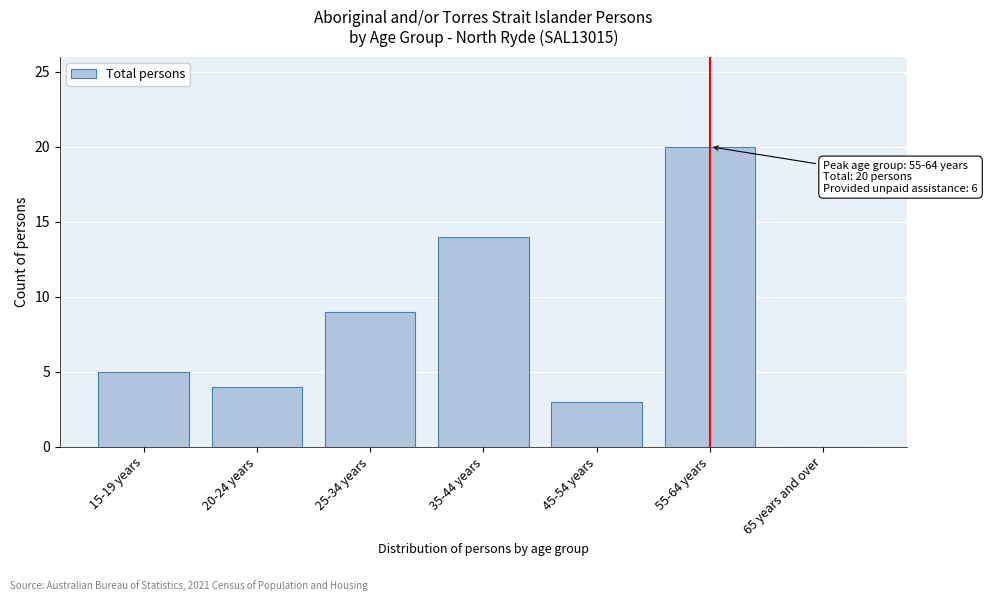

Which label corresponds to the largest value in the chart?

55-64 years